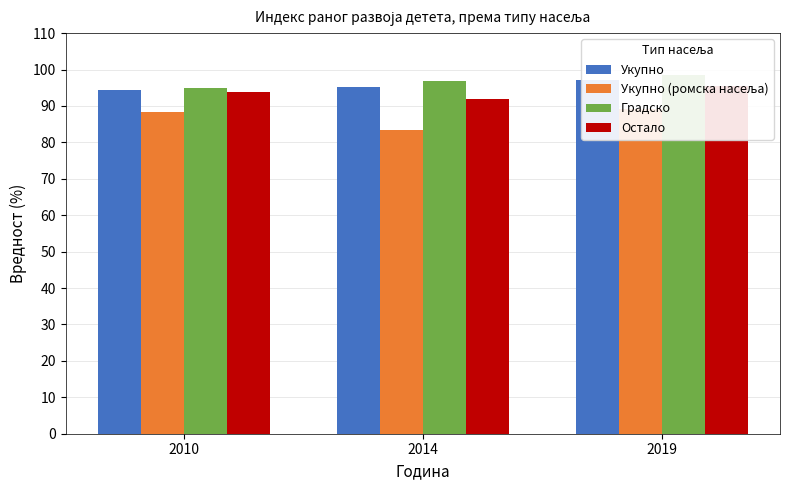

Reading right to left, what are all the values shown in this chart?

Укупно: 97.2	95.1	94.3
Укупно (ромска насеља): 89.2	83.3	88.3
Градско: 98.4	96.8	94.8
Остало: 95.4	92.0	93.7